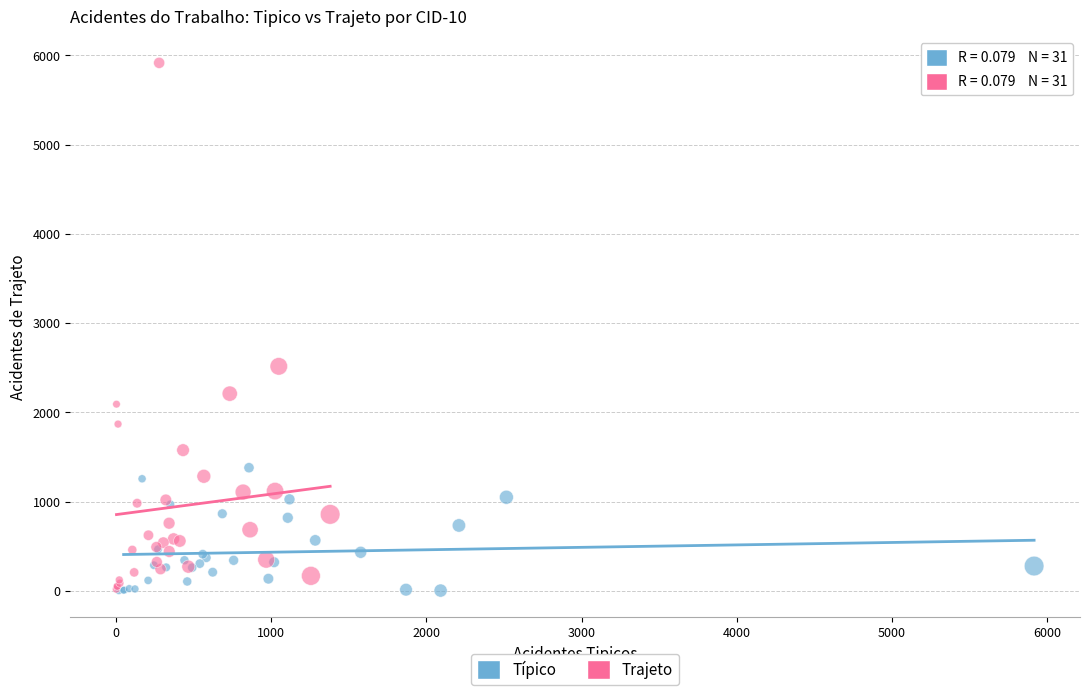

Which series has the widest spread of Y values?

Trajeto